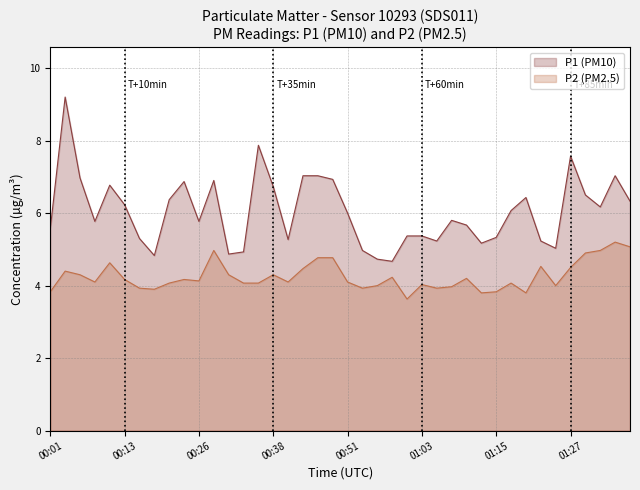

At which label does P1 first exceed 6?

00:03